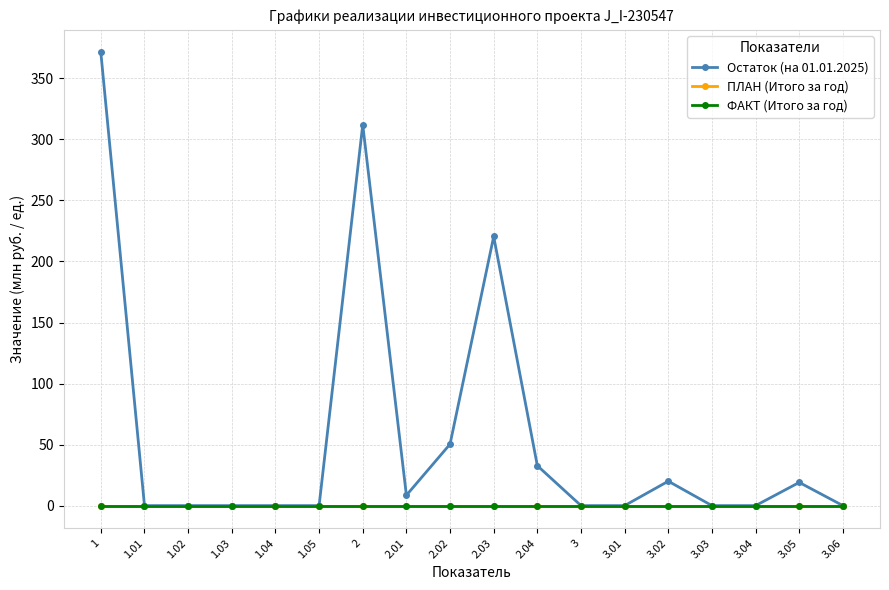

Reading left to right, transcribe all the data shown in this chart.

Остаток (на 01.01.2025): 1=371.2	1.01=0.0	1.02=0.0	1.03=0.0	1.04=0.0	1.05=0.0	2=312.0	2.01=8.5	2.02=50.4	2.03=220.5	2.04=32.7	3=0.0	3.01=0.0	3.02=20.0	3.03=0.0	3.04=0.0	3.05=19.0	3.06=0.0
ПЛАН (Итого за год): 1=0.0	1.01=0.0	1.02=0.0	1.03=0.0	1.04=0.0	1.05=0.0	2=0.0	2.01=0.0	2.02=0.0	2.03=0.0	2.04=0.0	3=0.0	3.01=0.0	3.02=0.0	3.03=0.0	3.04=0.0	3.05=0.0	3.06=0.0
ФАКТ (Итого за год): 1=0.0	1.01=0.0	1.02=0.0	1.03=0.0	1.04=0.0	1.05=0.0	2=0.0	2.01=0.0	2.02=0.0	2.03=0.0	2.04=0.0	3=0.0	3.01=0.0	3.02=0.0	3.03=0.0	3.04=0.0	3.05=0.0	3.06=0.0